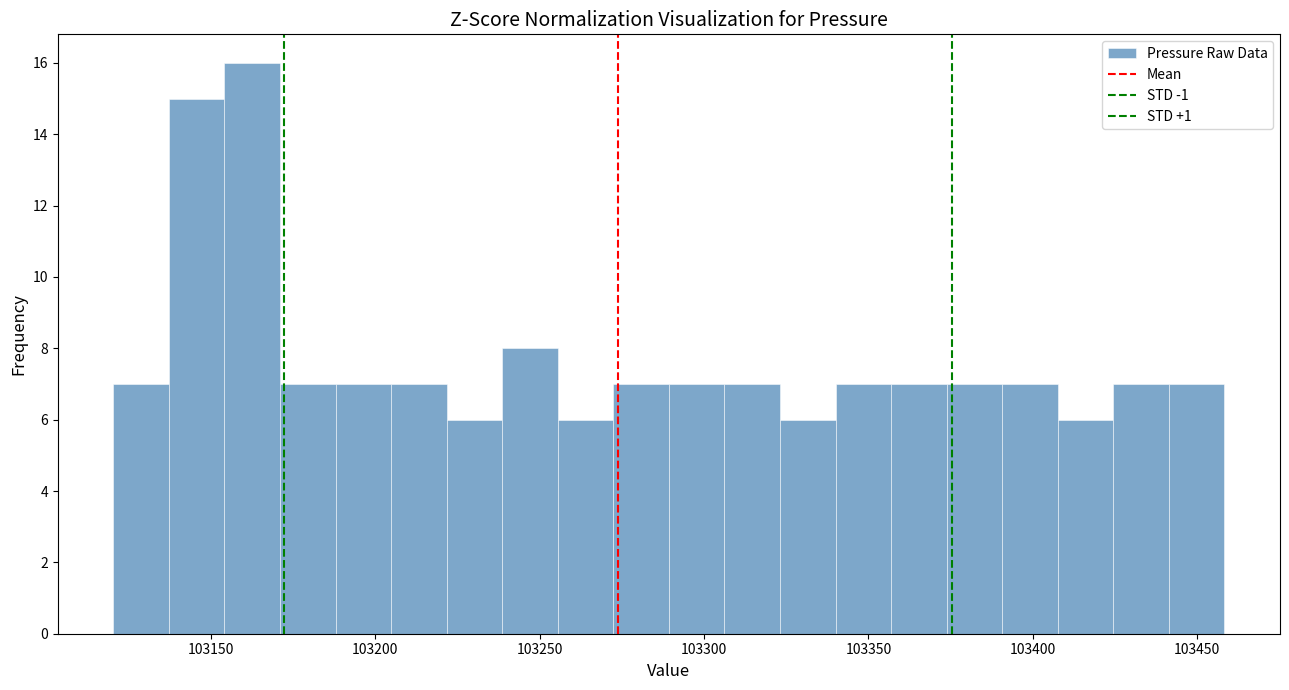

Around what value on the x-axis is the tallest bar? Give the approximate position of its centre, as read against the axis.

103165